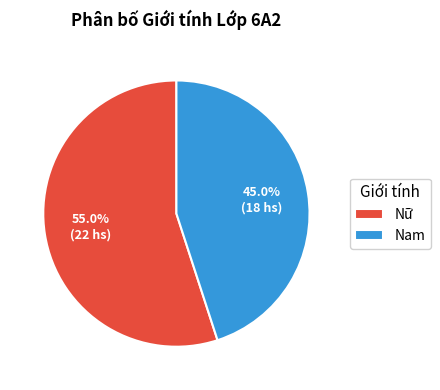

Which category has the biggest portion of the pie?

Nữ